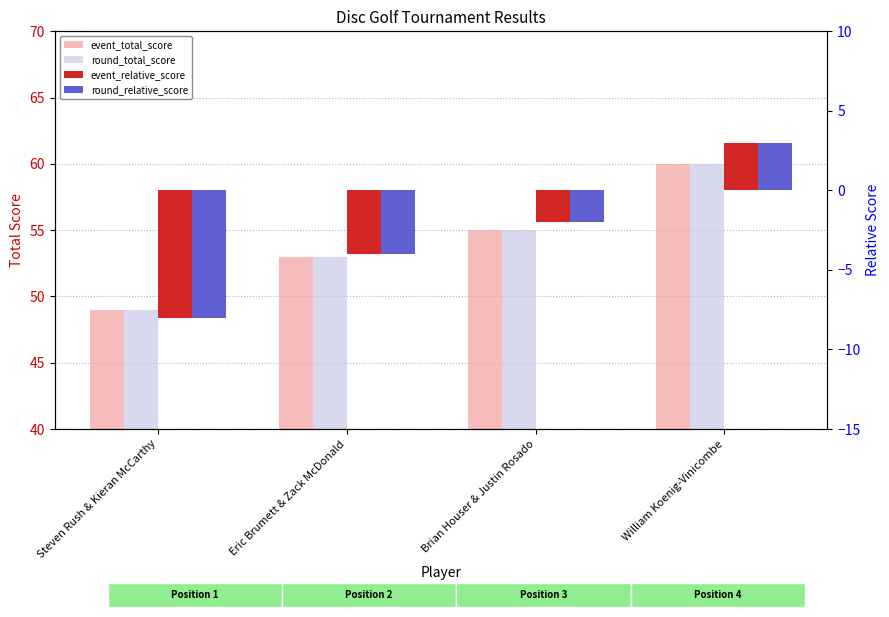

At which label does round_relative_score first exceed -2?

William Koenig-Vinicombe